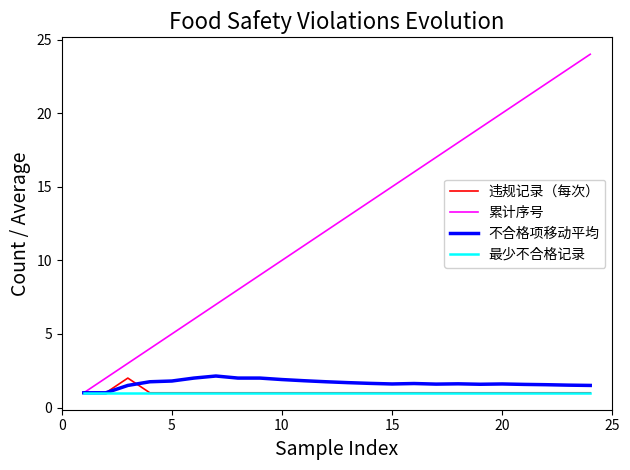

Which series has the widest spread of values?

累计序号